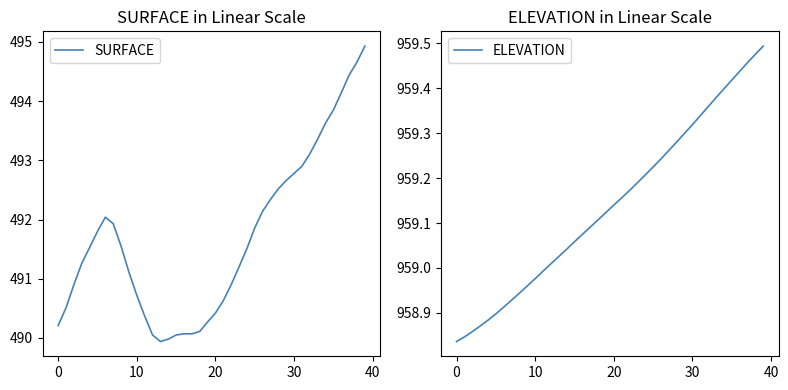

True or false: SURFACE has a value of 492.9 at 31.

True